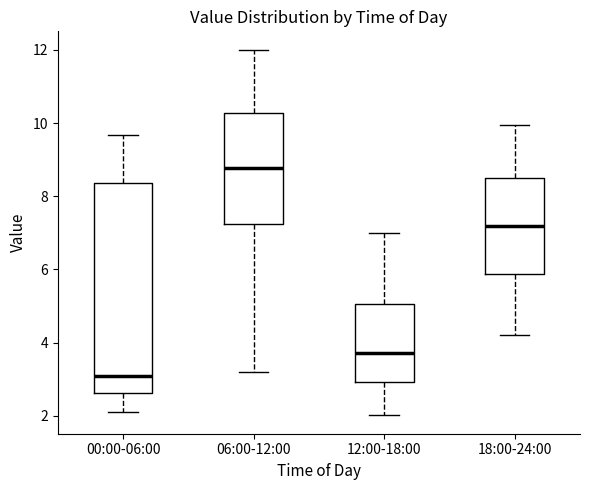

Which box's median line is the lowest?

00:00-06:00